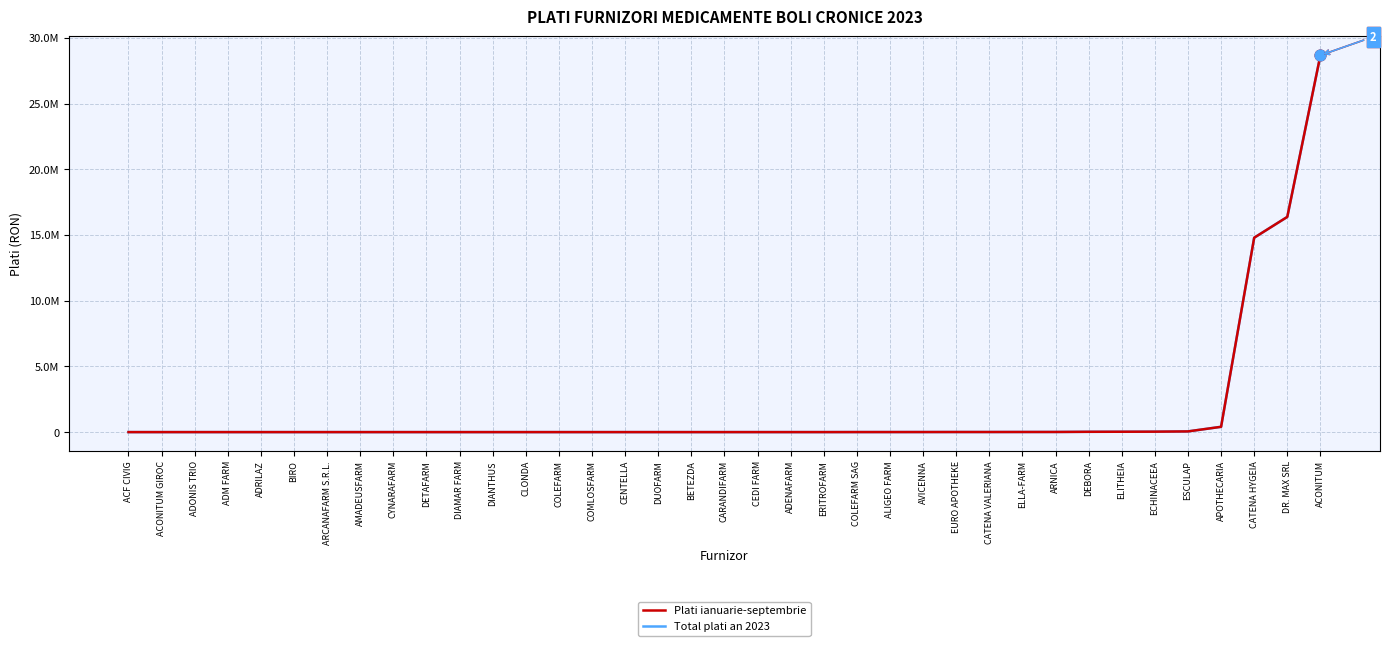

Is the value of Plati ianuarie-septembrie at AVICENNA greater than the value of Total plati an 2023 at ADONIS TRIO?

Yes